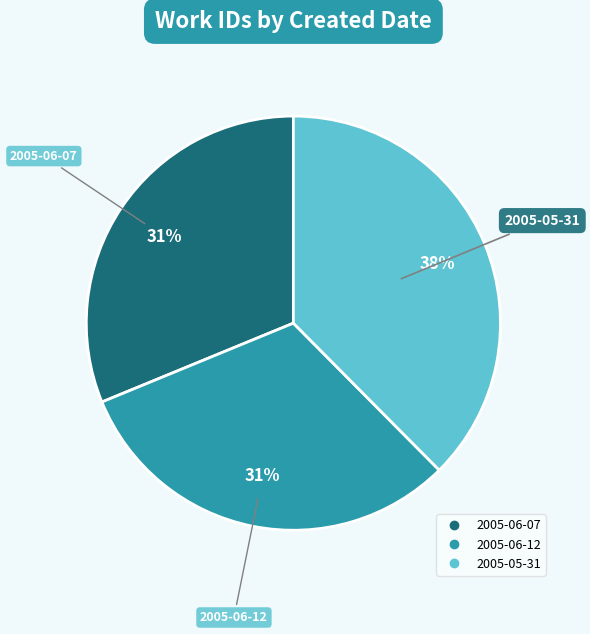

What percentage is the 2005-06-12 slice, to the nearest percent?

31%